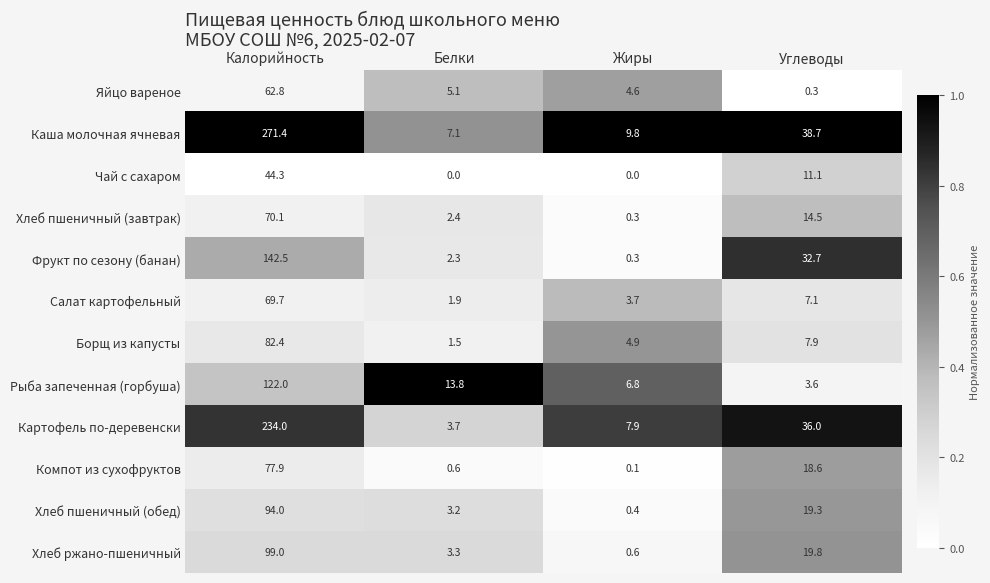

At which label is Рыба запеченная (горбуша) closest to 62?

Белки